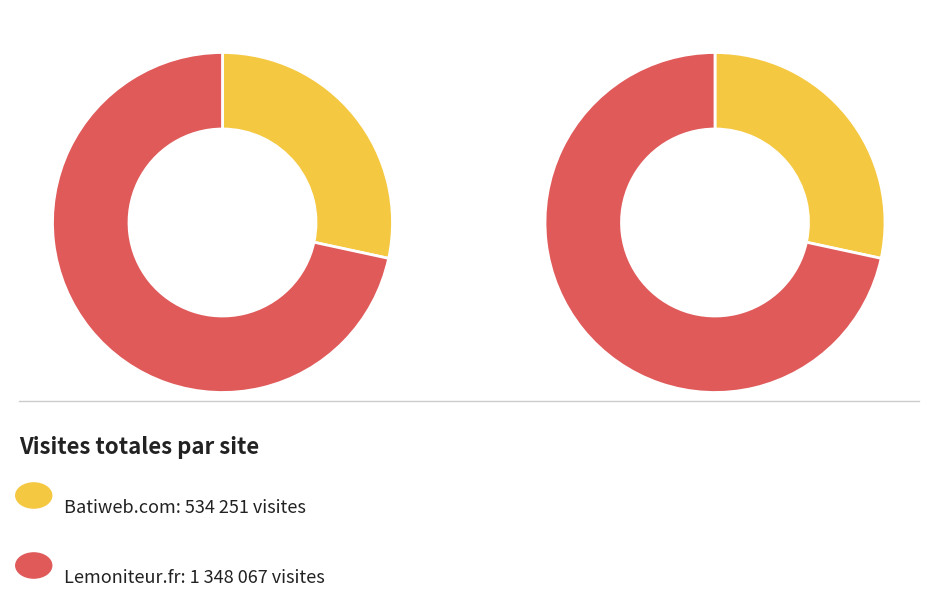

Count the number of slices in the pie.

2